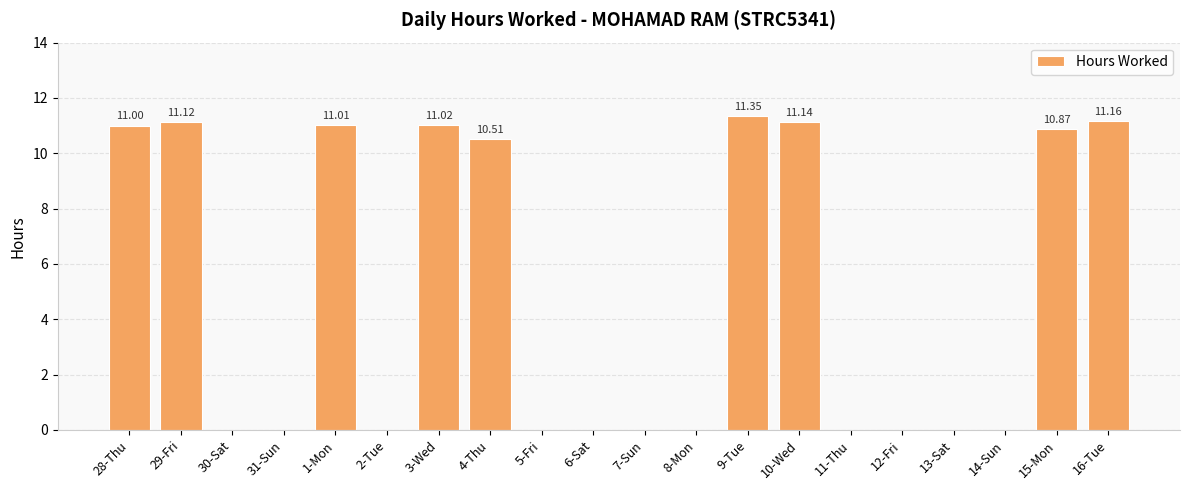

What is the sum of the values at 12-Fri and 4-Thu?

10.5